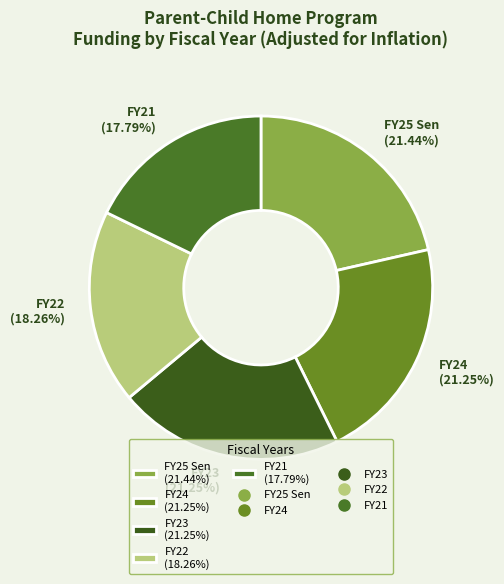

Between FY25 Sen (21.44%) and FY22 (18.26%), which is larger?

FY25 Sen (21.44%)